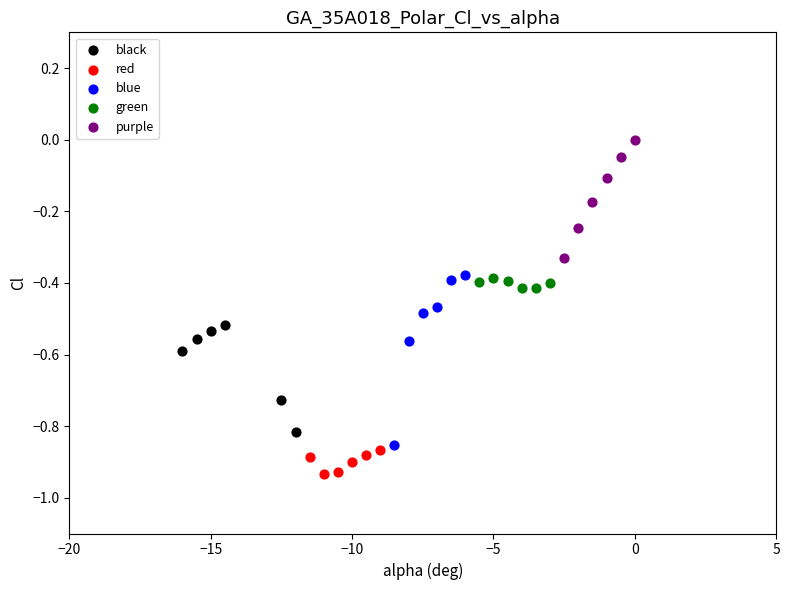

Which series reaches the maximum Y coordinate?

purple